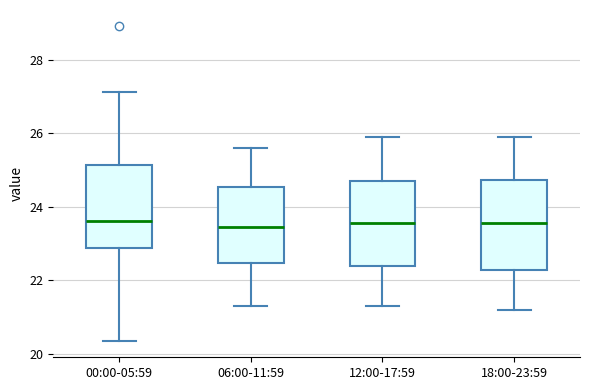

Where is the upper edge of the box for 18:00-23:59 on the y-axis? The values are not printed on the chart, so give them approximately, as read against the axis.

24.8